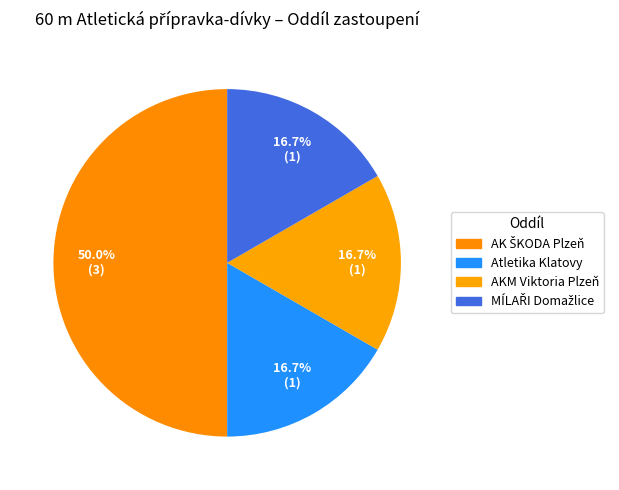

How many slices are in this pie chart?

4